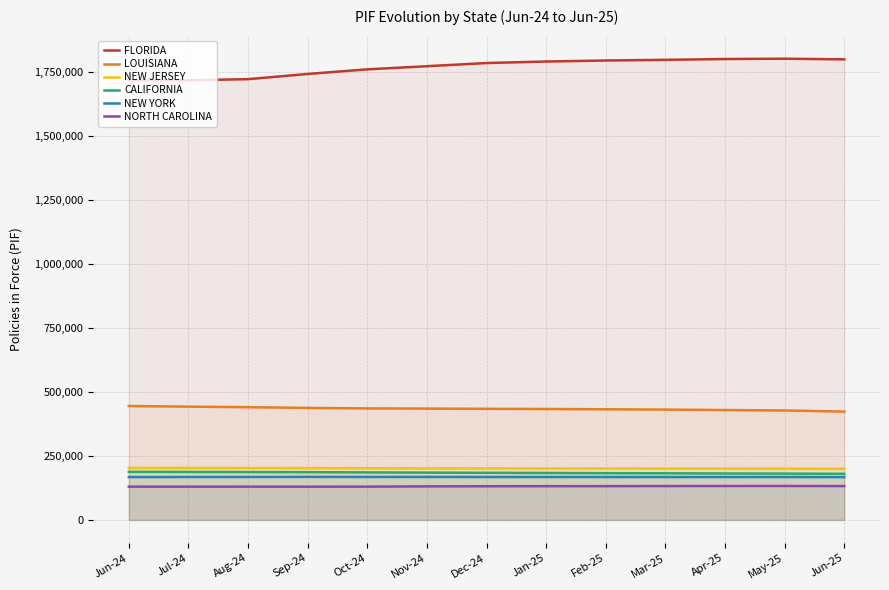

Reading right to left, list all the values displayed in this chart.

FLORIDA: Jun-25=1800917	May-25=1803432	Apr-25=1802170	Mar-25=1799037	Feb-25=1796390	Jan-25=1792479	Dec-24=1786515	Nov-24=1774114	Oct-24=1761814	Sep-24=1743794	Aug-24=1723490	Jul-24=1719141	Jun-24=1719038
LOUISIANA: Jun-25=423584	May-25=428005	Apr-25=429682	Mar-25=431378	Feb-25=432719	Jan-25=433696	Dec-24=434426	Nov-24=435353	Oct-24=436093	Sep-24=438020	Aug-24=440843	Jul-24=442982	Jun-24=445372
NEW JERSEY: Jun-25=199714	May-25=200446	Apr-25=200509	Mar-25=200775	Feb-25=200947	Jan-25=201170	Dec-24=201425	Nov-24=201606	Oct-24=202107	Sep-24=202591	Aug-24=202785	Jul-24=203095	Jun-24=203343
CALIFORNIA: Jun-25=180233	May-25=181137	Apr-25=181578	Mar-25=182367	Feb-25=182823	Jan-25=183631	Dec-24=184317	Nov-24=184979	Oct-24=185826	Sep-24=186711	Aug-24=187125	Jul-24=187662	Jun-24=188023
NEW YORK: Jun-25=167440	May-25=167826	Apr-25=167851	Mar-25=167790	Feb-25=167862	Jan-25=167894	Dec-24=167953	Nov-24=168120	Oct-24=168104	Sep-24=168380	Aug-24=167944	Jul-24=167970	Jun-24=167736
NORTH CAROLINA: Jun-25=132419	May-25=132767	Apr-25=132714	Mar-25=132484	Feb-25=132124	Jan-25=131938	Dec-24=131714	Nov-24=131244	Oct-24=130164	Sep-24=129968	Aug-24=130083	Jul-24=130035	Jun-24=130094